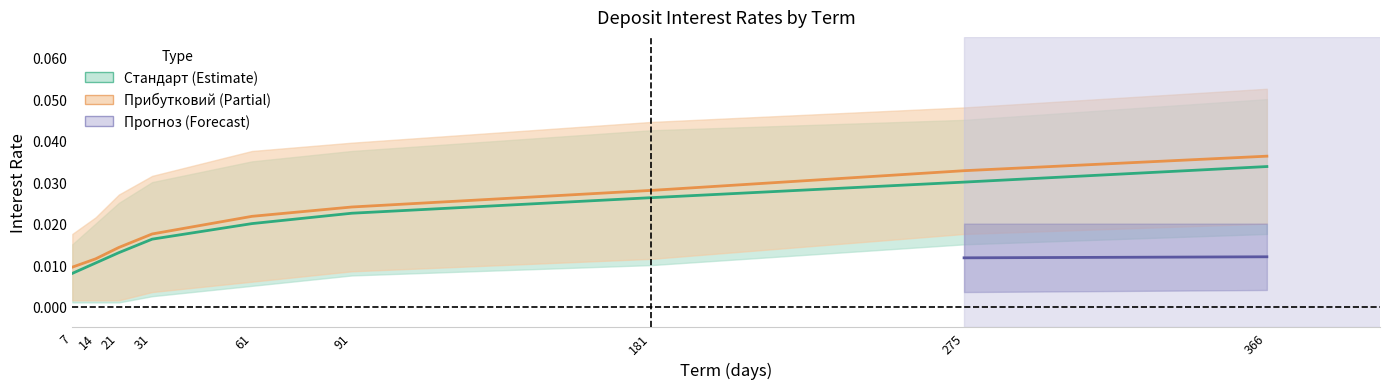

At which label is Стандарт closest to 0?

7